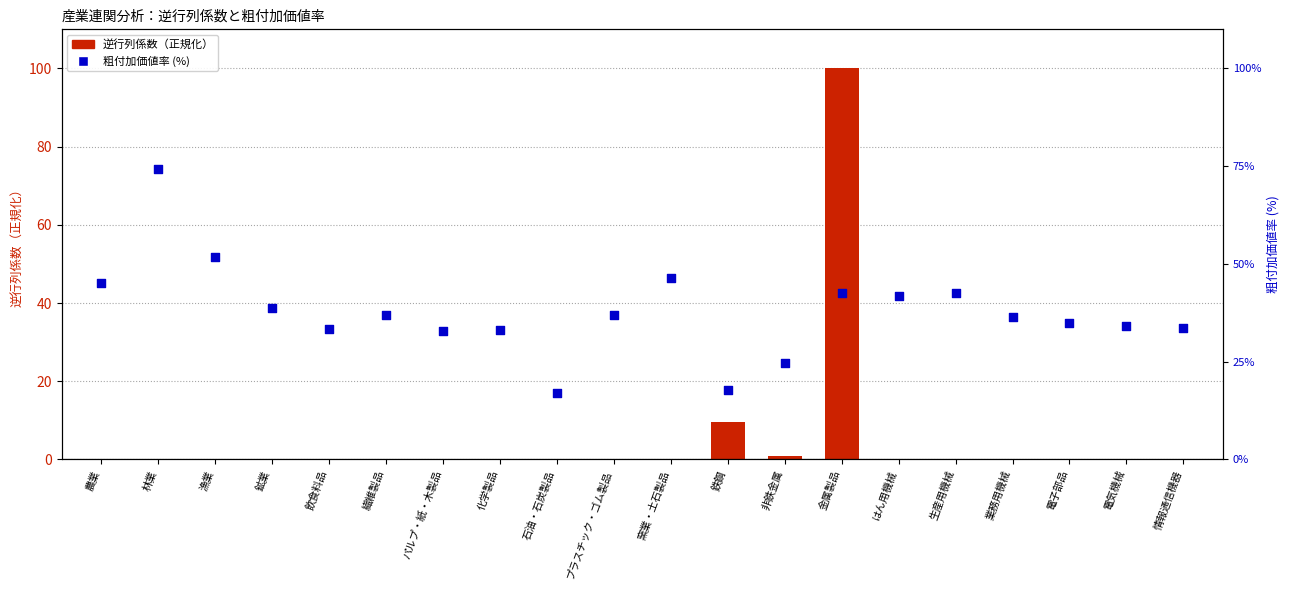

What is the total value across all series at プラスチック・ゴム製品?

37.1